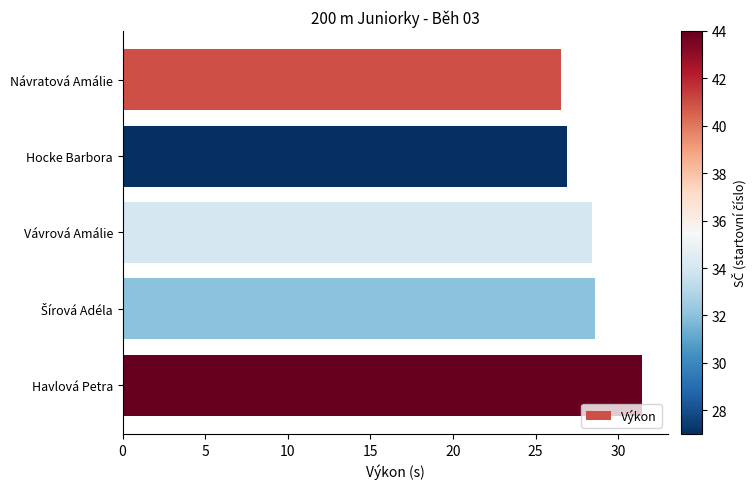

How many data points are less than 28?

2